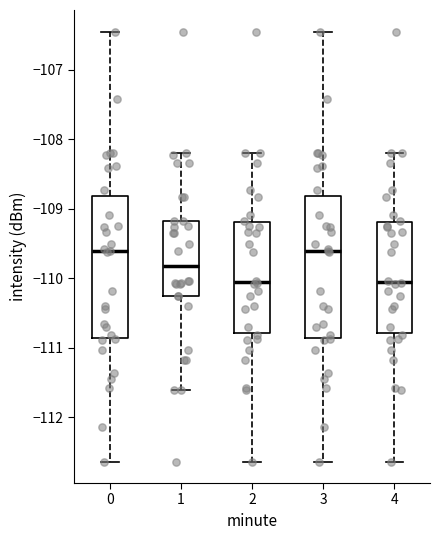

Reading left to right, read every box against the y-axis: the position of its median line, the range the box covers, and the ends of its whiskers. The values are not printed on the chart, so give them approximately, as read against the axis.

0: median -109.6, box -110.9 to -108.8, whiskers -112.6 to -106.5
1: median -109.8, box -110.3 to -109.2, whiskers -111.6 to -108.2
2: median -110.1, box -110.8 to -109.2, whiskers -112.6 to -108.2
3: median -109.6, box -110.9 to -108.8, whiskers -112.6 to -106.5
4: median -110.1, box -110.8 to -109.2, whiskers -112.6 to -108.2